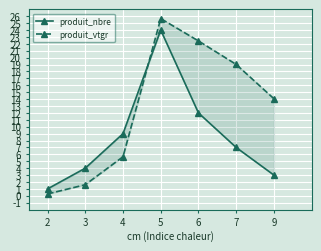

Rank the series by their average value, from lowest to highest.

produit_nbre, produit_vtgr